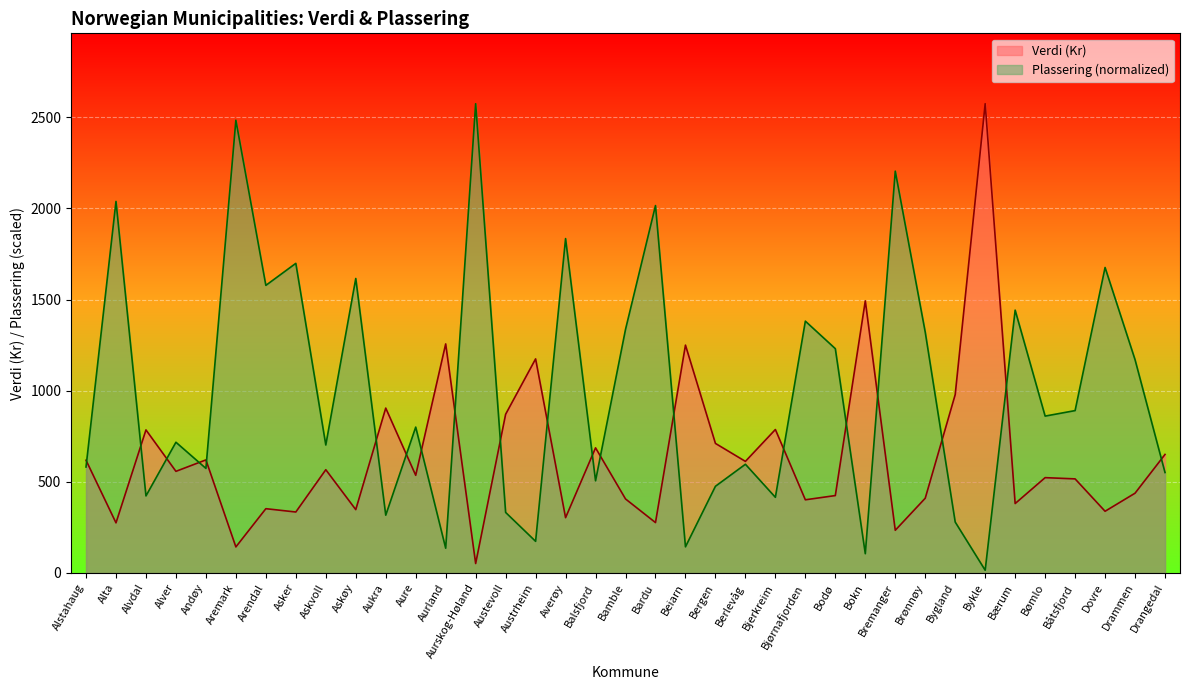

What position from the right is Drangedal?

1